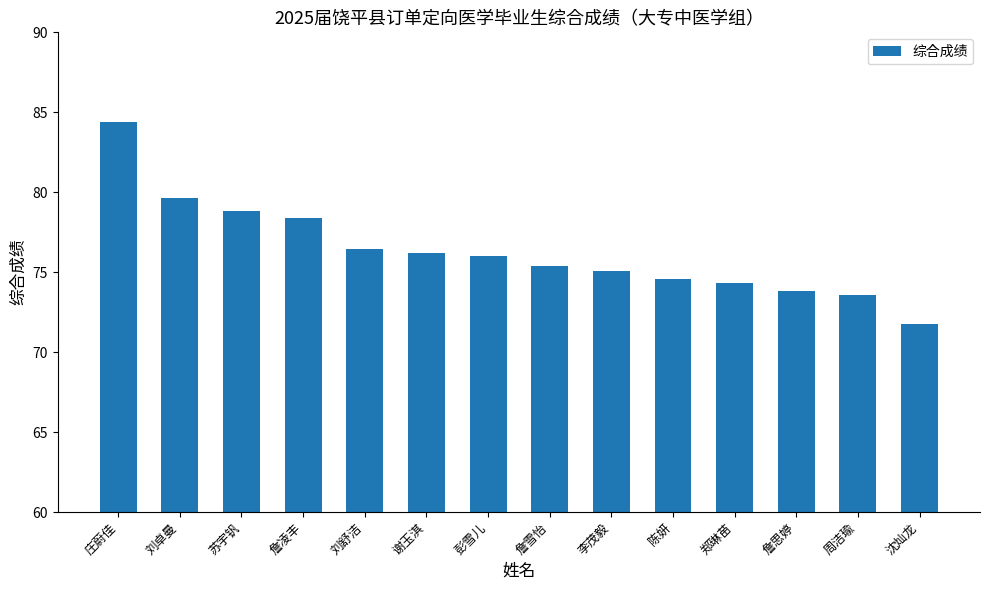

What is the label of the 10th bar from the left?

陈妍